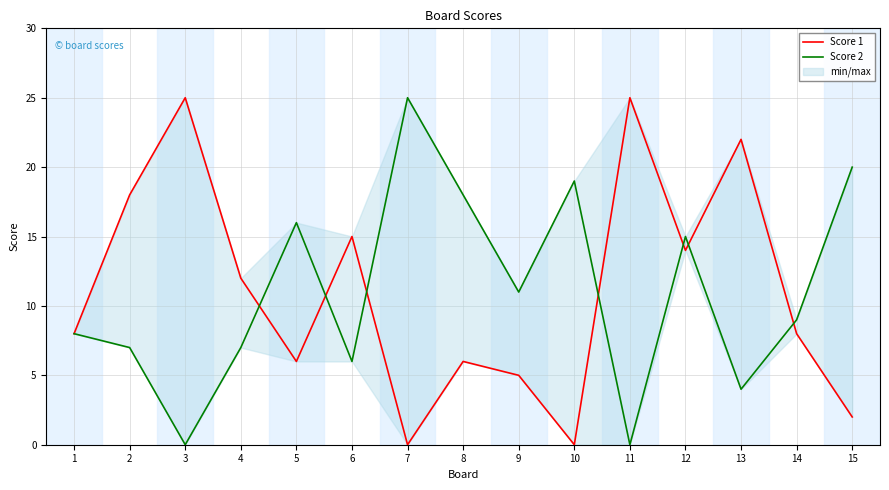

At which category does Score 1 reach its first local peak?

3